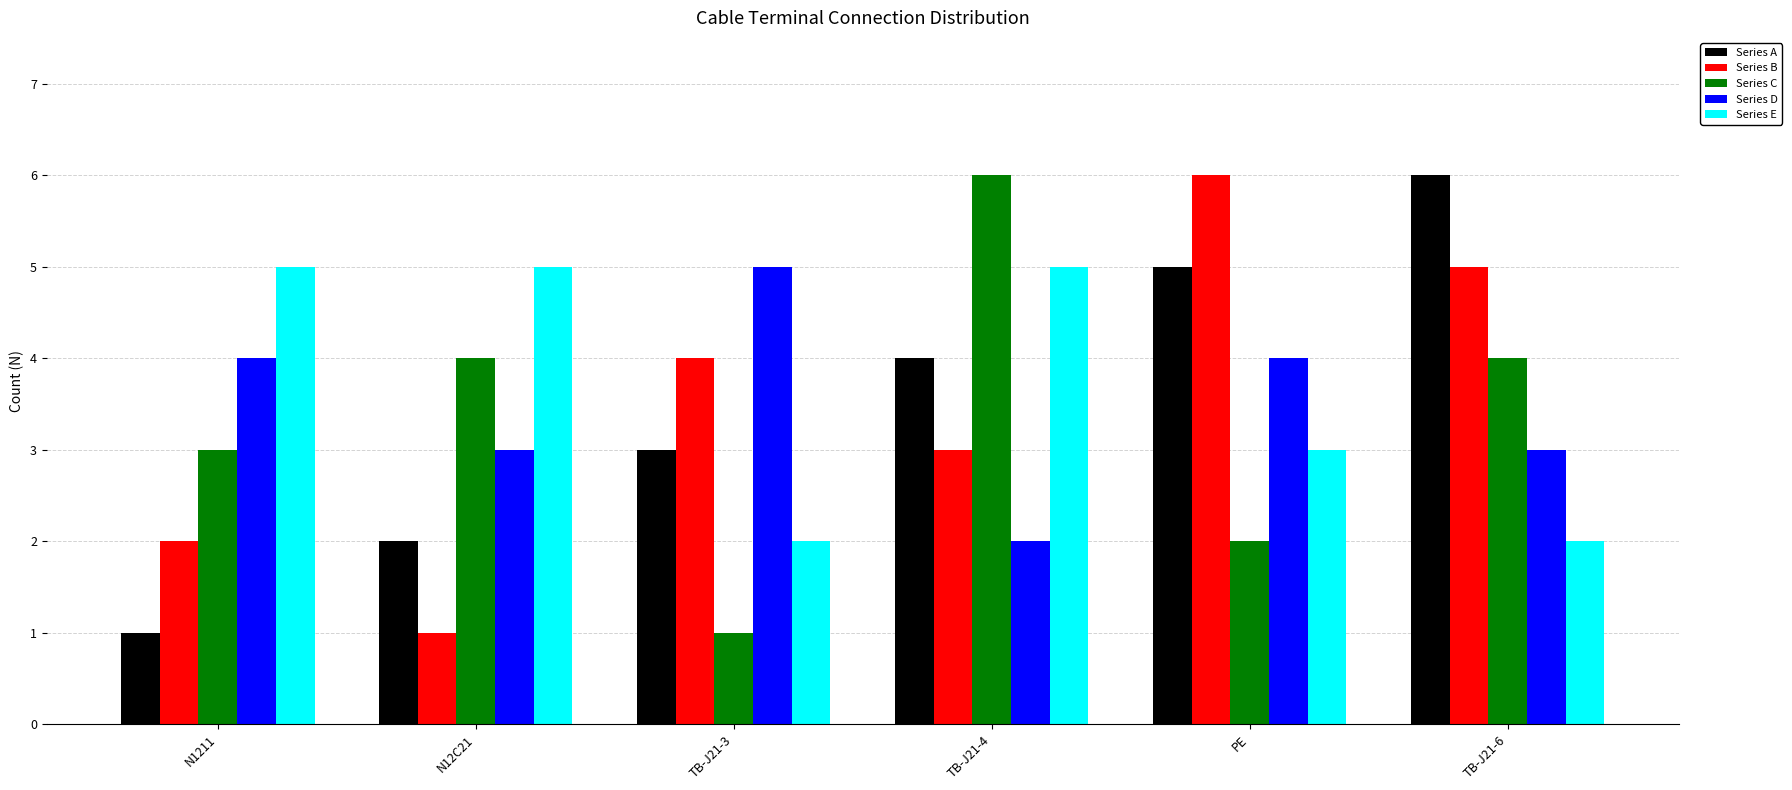

At N12C21, list the series in order from smallest to largest.

Series B, Series A, Series D, Series C, Series E